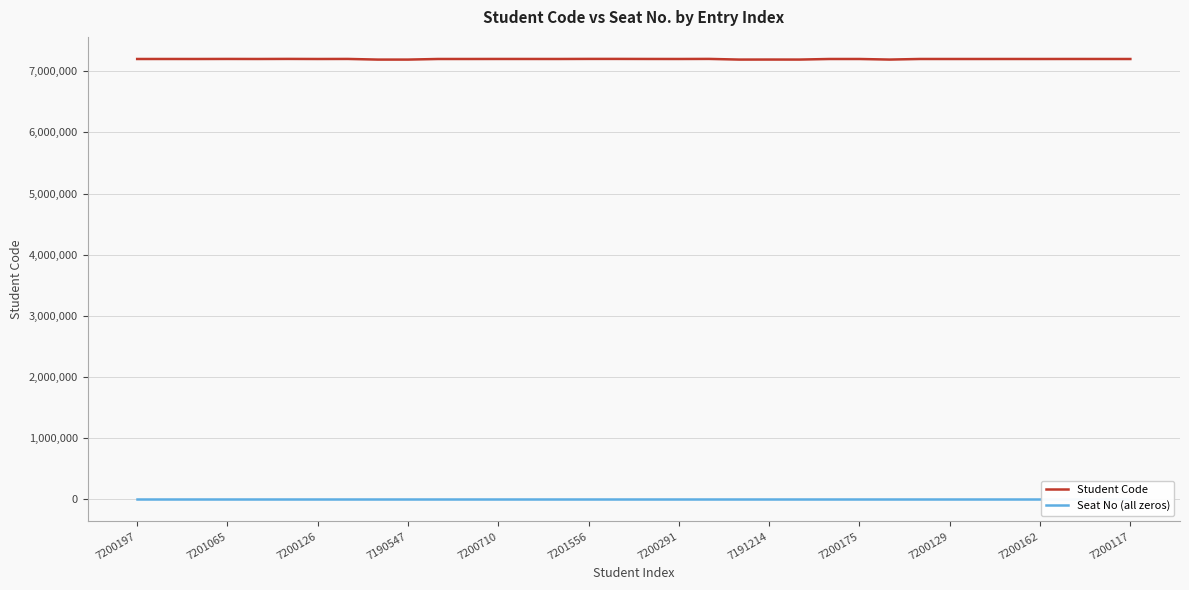

What is the label of the 17th point from the left?

16